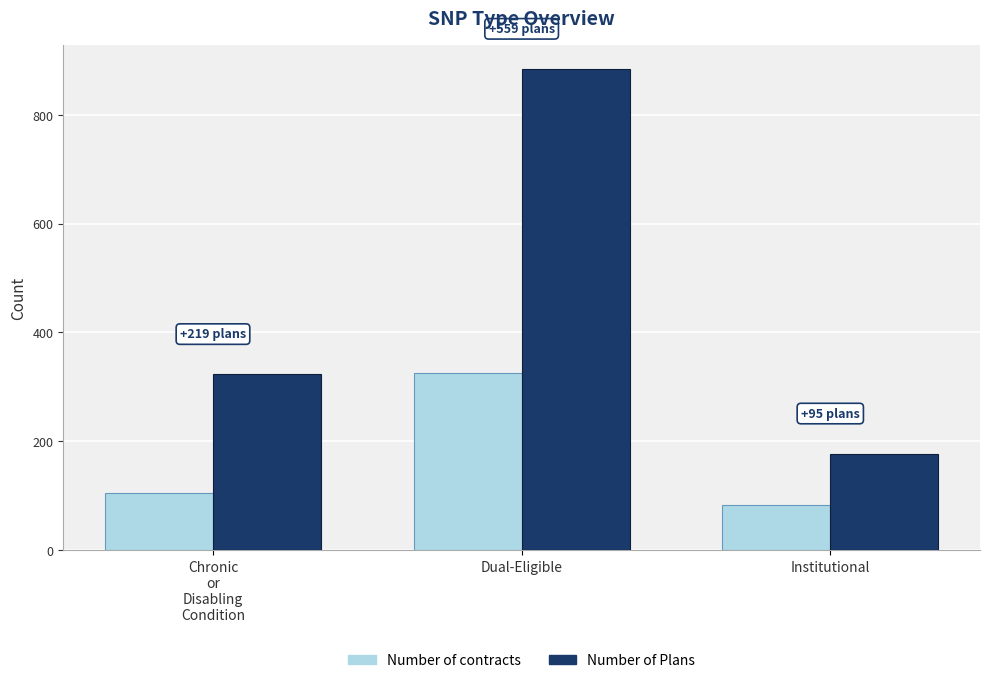

True or false: Number of contracts has a value of 119 at Institutional.

False